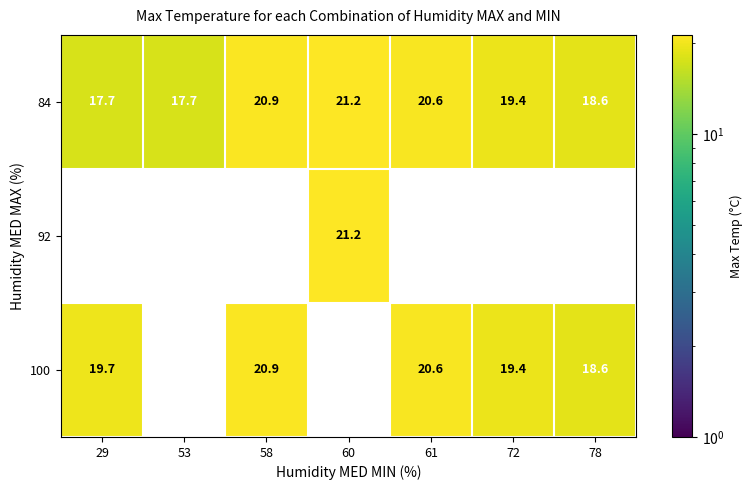

Reading right to left, transcribe all the data shown in this chart.

84: 18.6	19.4	20.6	21.2	20.9	17.7	17.7
92: 0.0	0.0	0.0	21.2	0.0	0.0	0.0
100: 18.6	19.4	20.6	0.0	20.9	0.0	19.7